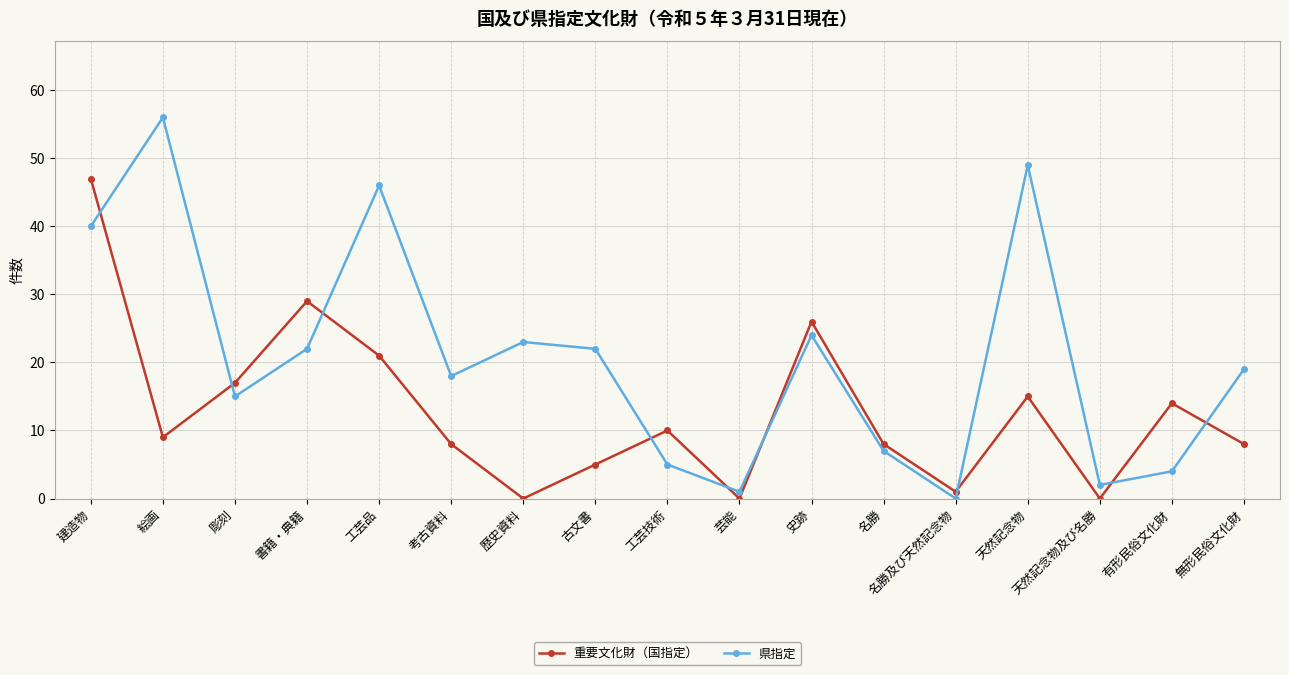

What is the difference between the maximum and minimum values in the 県指定 series?

56